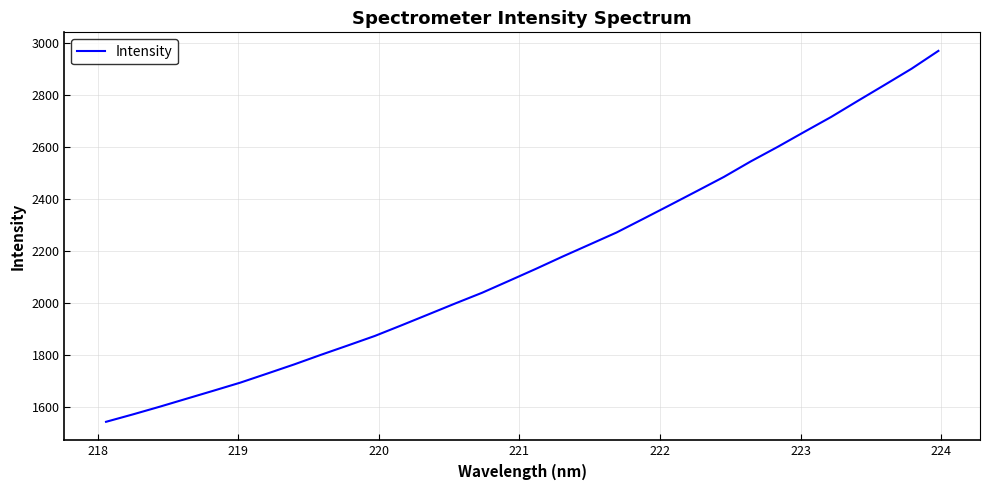

What is the difference between the maximum and minimum values?

1428.1